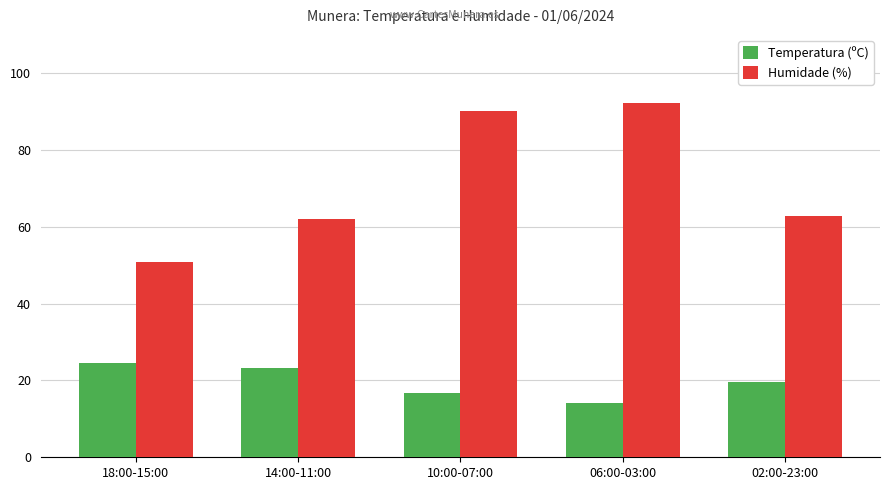

True or false: Humidade (%) has a value of 50.8 at 18:00-15:00.

True